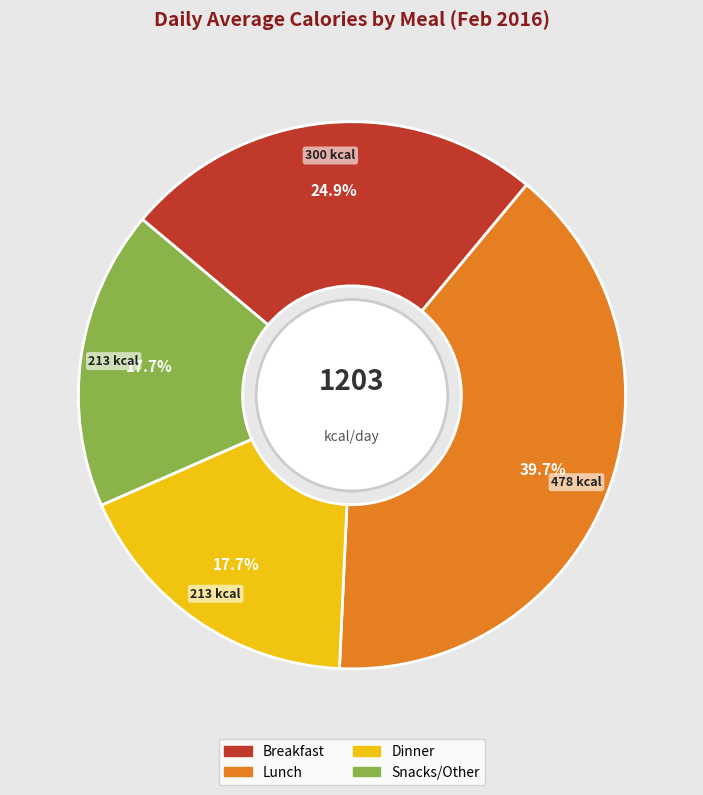

Which slice is the largest?

Lunch